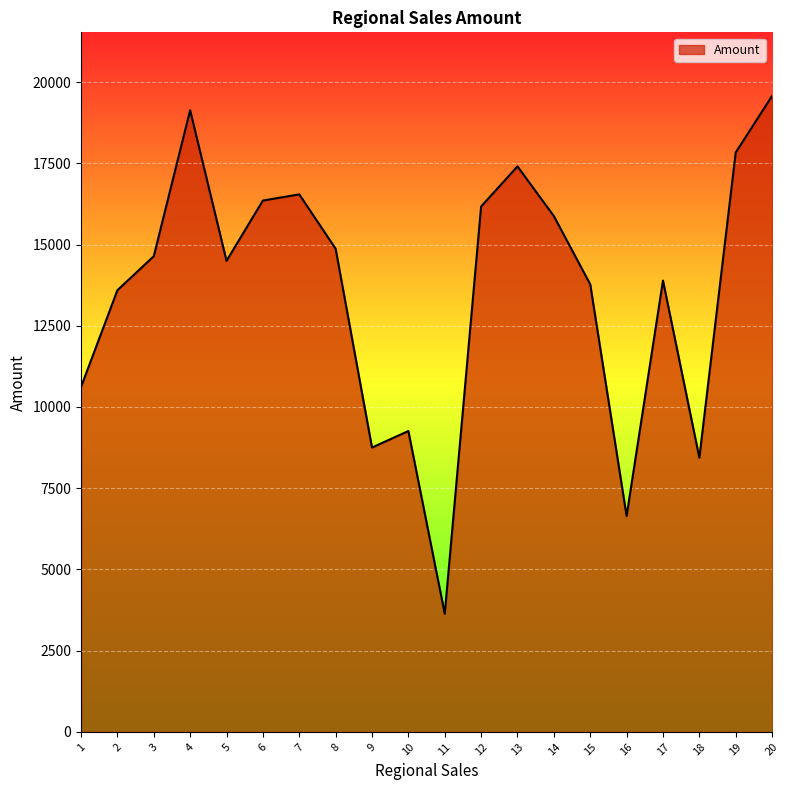

What is the difference between the values at 1 and 18?

2178